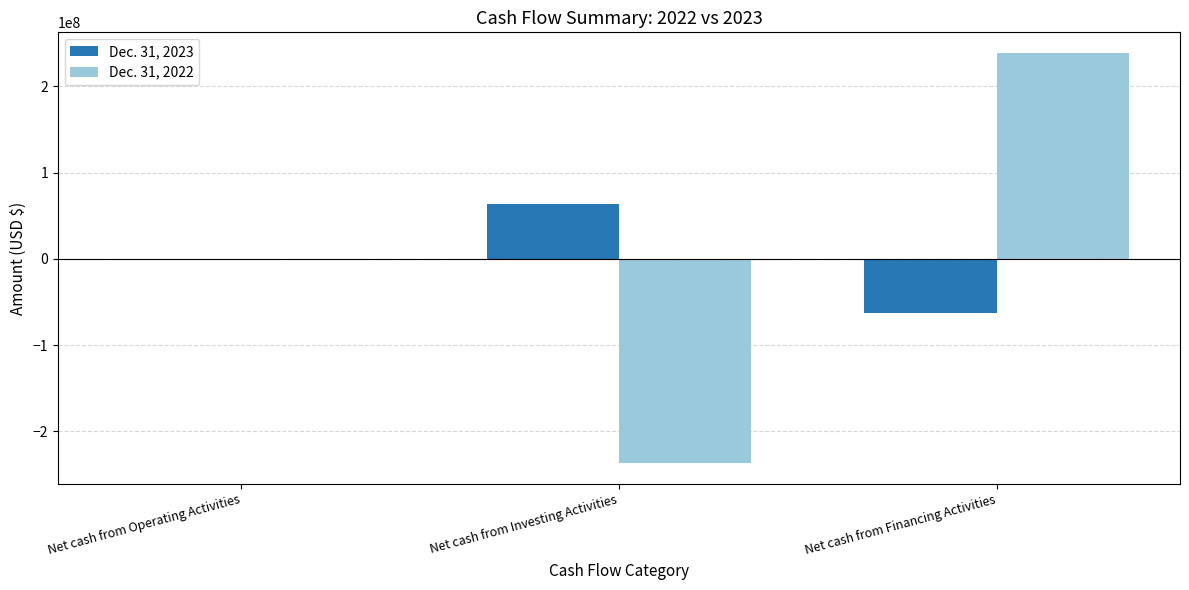

Which series changed the most between Net cash from Investing Activities and Net cash from Financing Activities?

Dec. 31, 2022